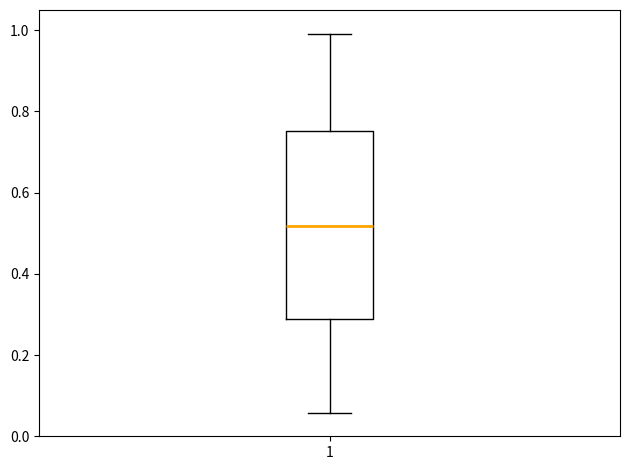

Transcribe this box plot: give where the median line is, the range the box spans, and where the two whiskers end, as read against the y-axis. The values are not printed on the chart, so give them approximately, as read against the axis.

median 0.52, box 0.30 to 0.76, whiskers 0.06 to 1.00